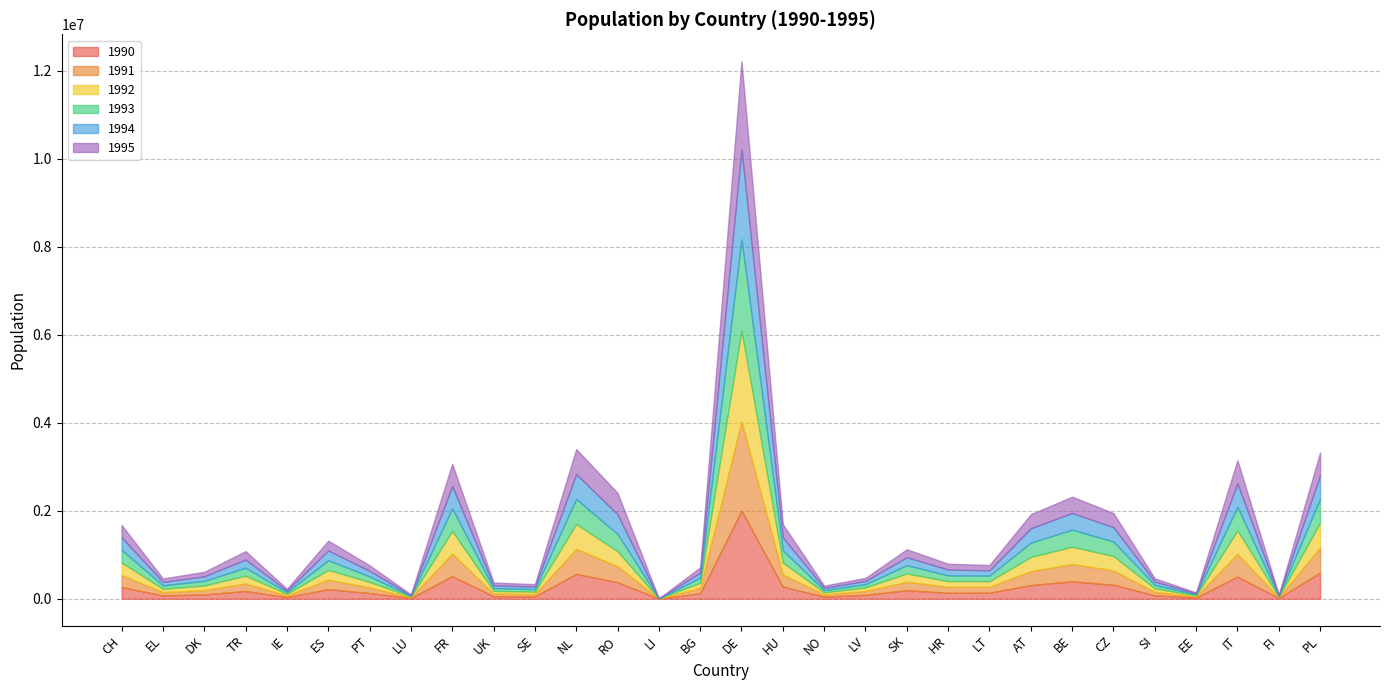

What is the spread (max minus min) of values at SK?

12853